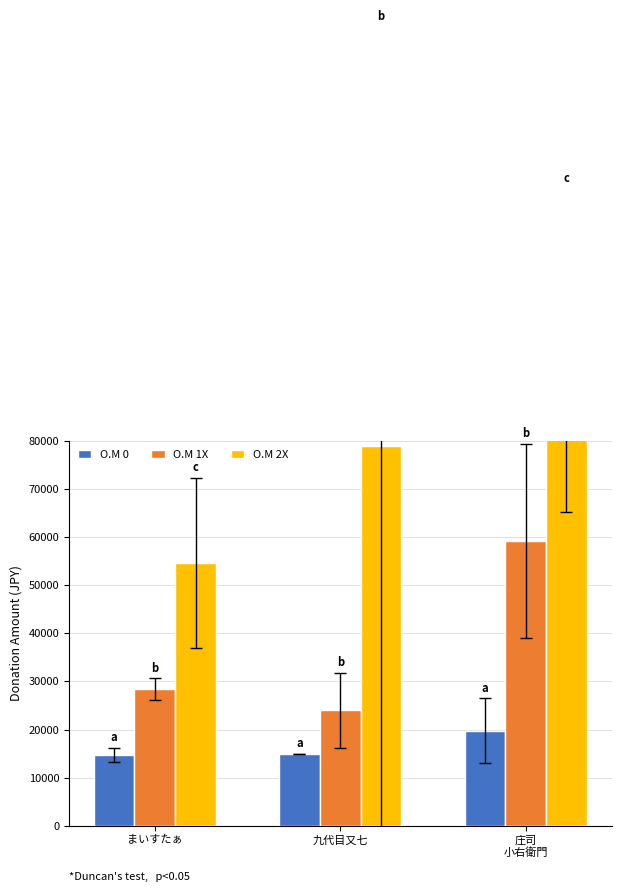

Which label corresponds to the largest value in the chart?

庄司
小右衛門